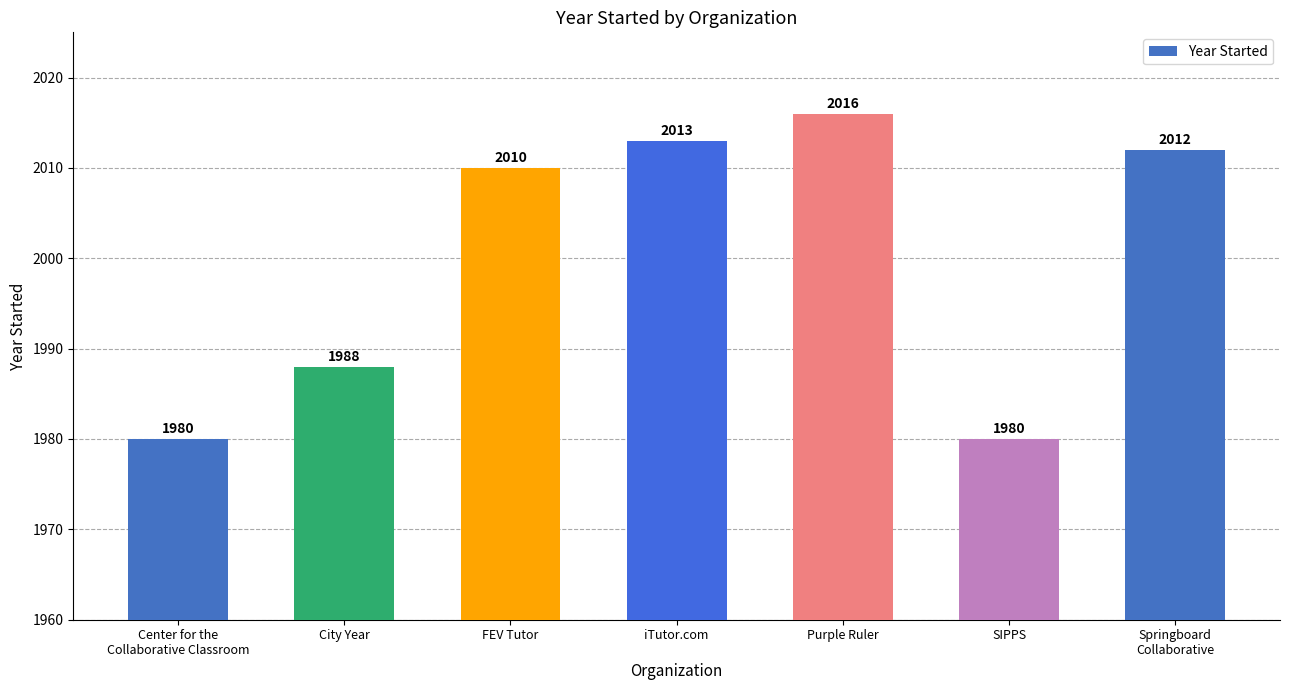

Read the value at SIPPS, to the nearest 10.

1980